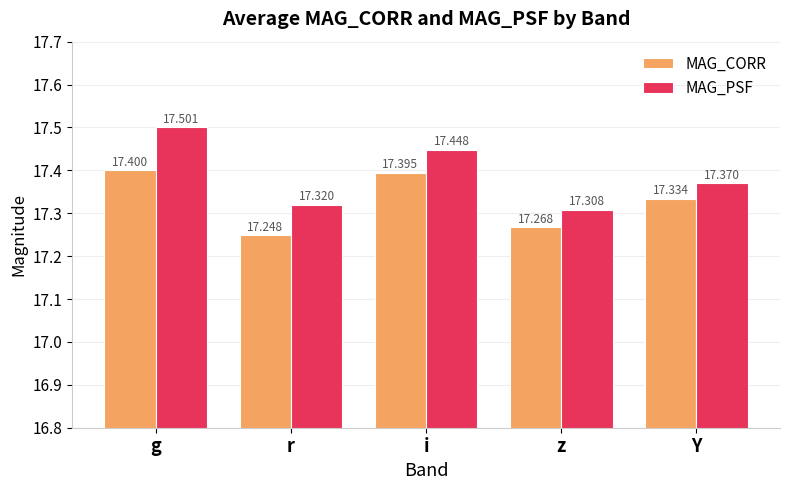

What is the sum of the MAG_CORR values at g and i?

34.8